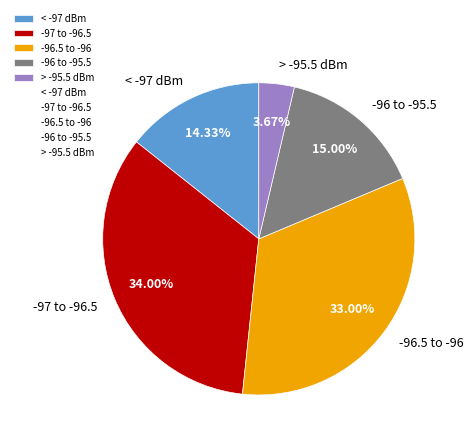

What is the ratio of the value at -96.5 to -96 to the value at > -95.5 dBm?

9.0